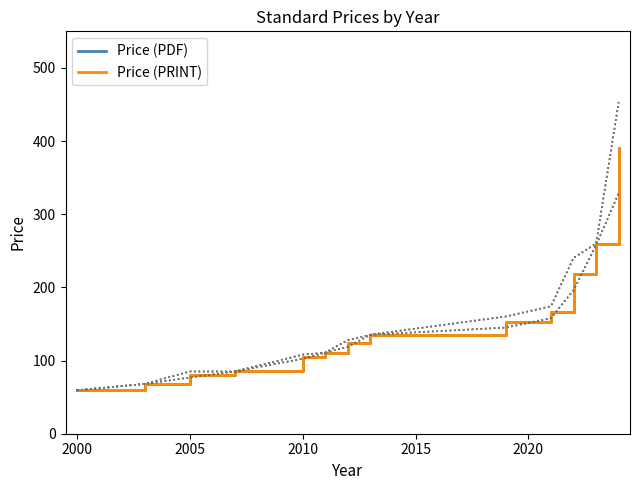

What is the sum of all Price (PRINT) values?

1955.1